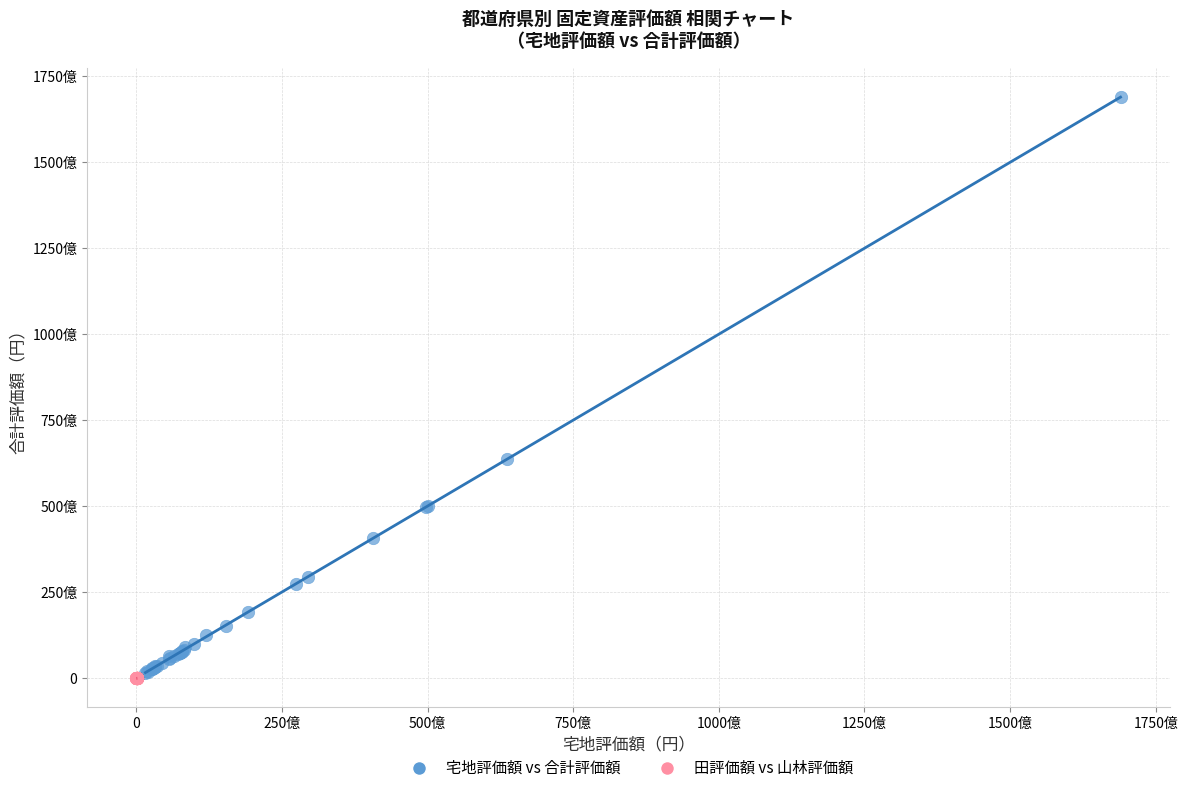

What are all the series names shown in the legend?

宅地評価額 vs 合計評価額, 田評価額 vs 山林評価額